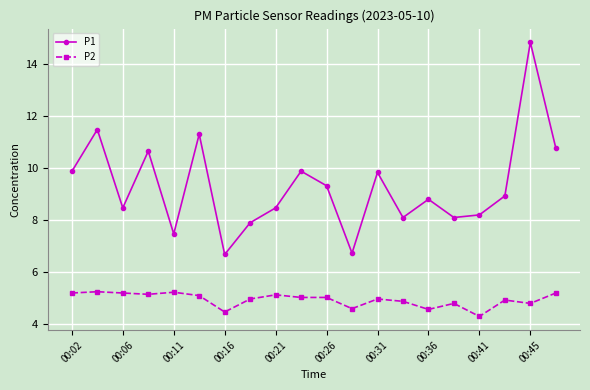

What are all the series names shown in the legend?

P1, P2